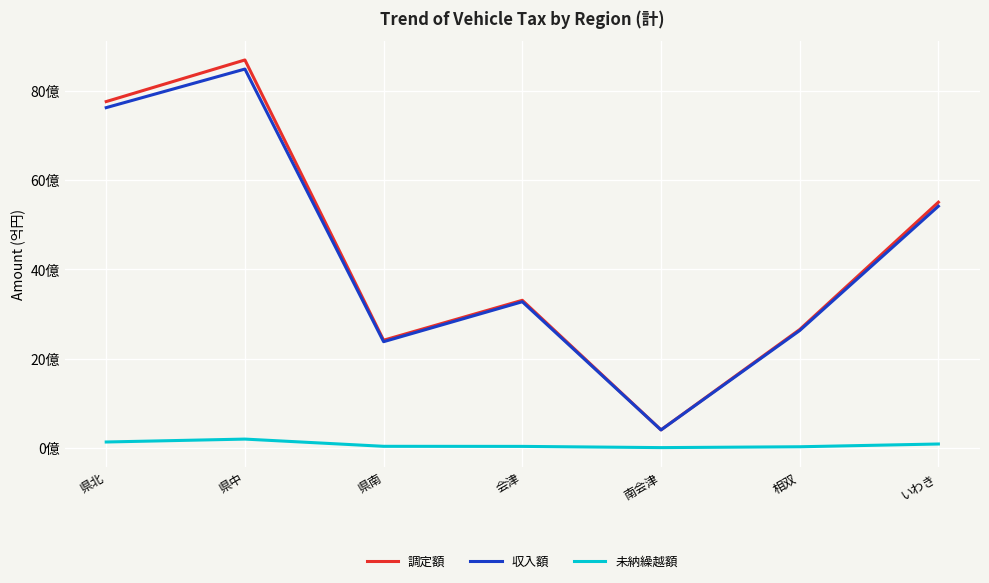

What is the sum of the 未納繰越額 values at 南会津 and いわき?

83844093